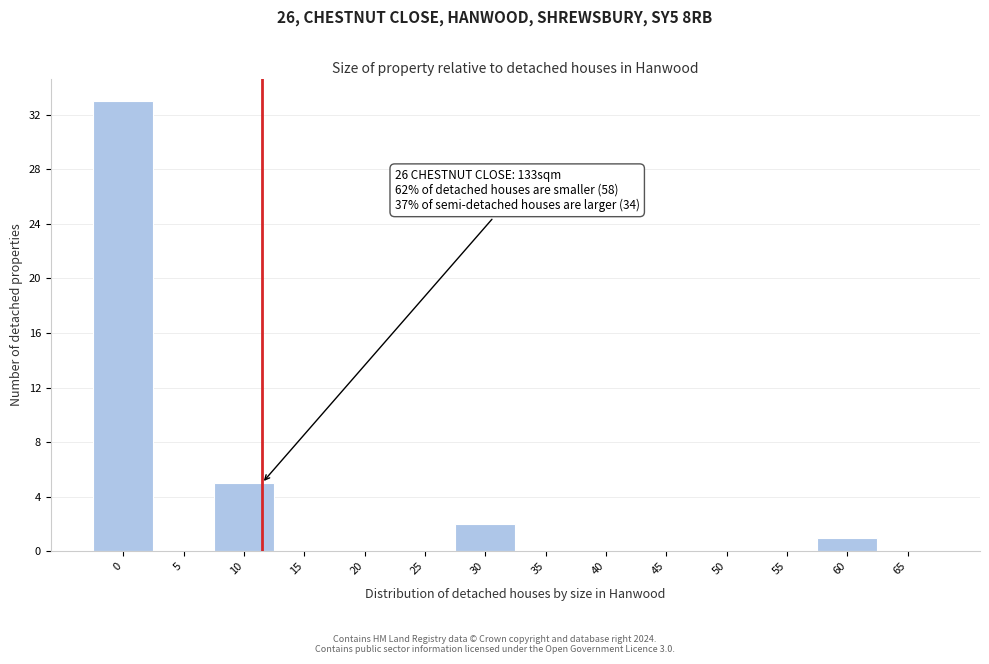

Reading left to right, extract all data points from this chart.

0=33	5=0	10=5	15=0	20=0	25=0	30=2	35=0	40=0	45=0	50=0	55=0	60=1	65=0